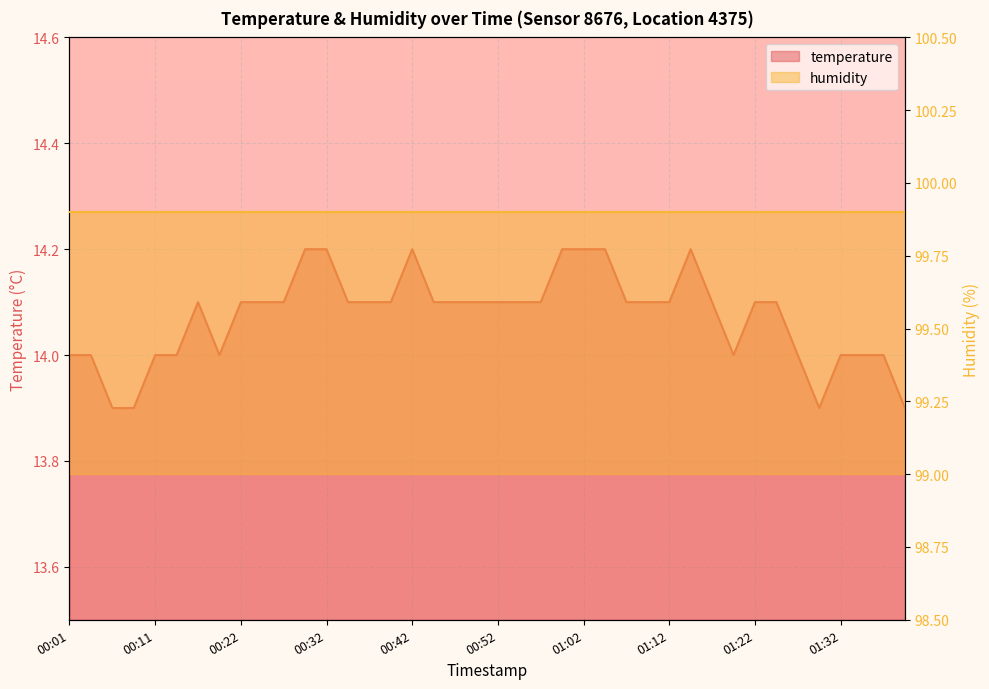

What is the difference between the maximum and minimum values?

0.3